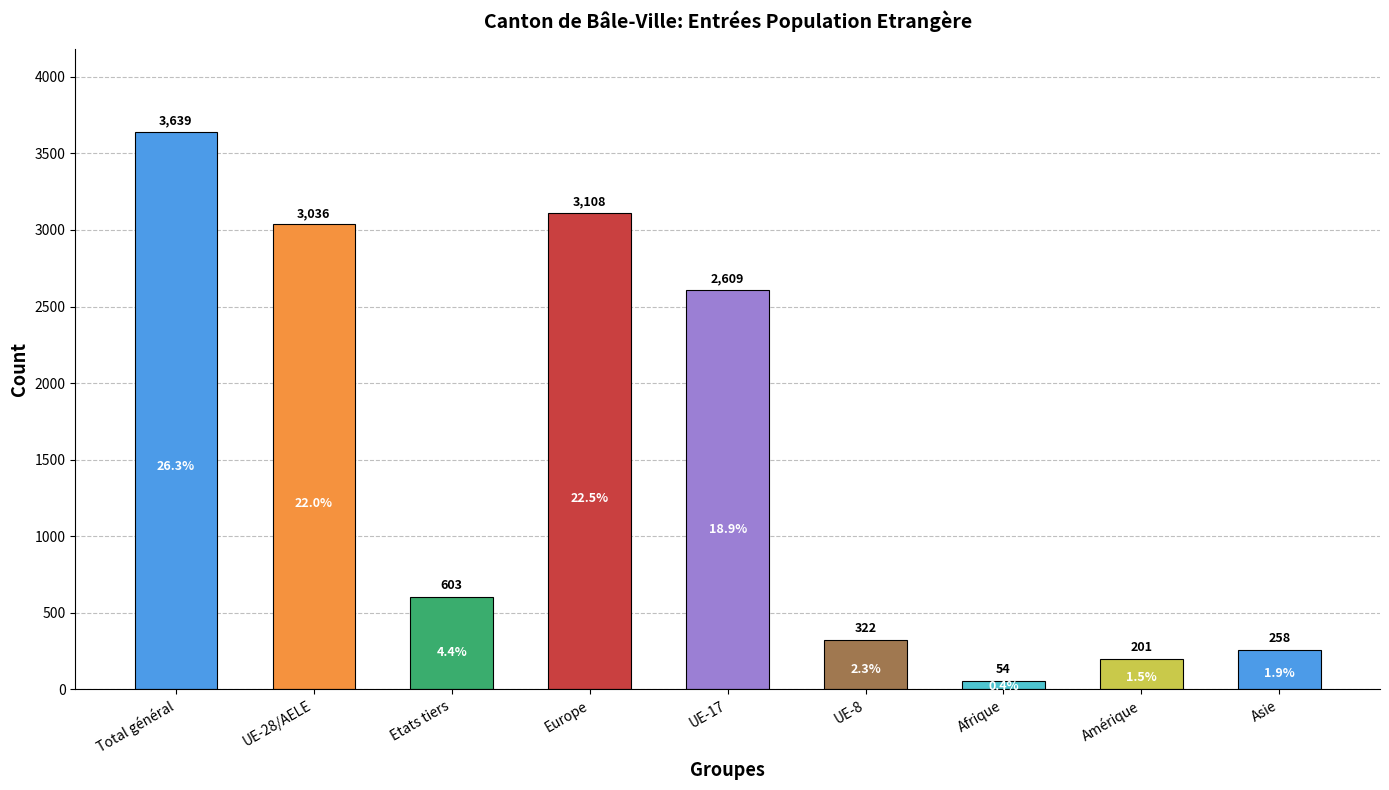

Reading right to left, transcribe all the data shown in this chart.

Asie=258	Amérique=201	Afrique=54	UE-8=322	UE-17=2609	Europe=3108	Etats tiers=603	UE-28/AELE=3036	Total général=3639